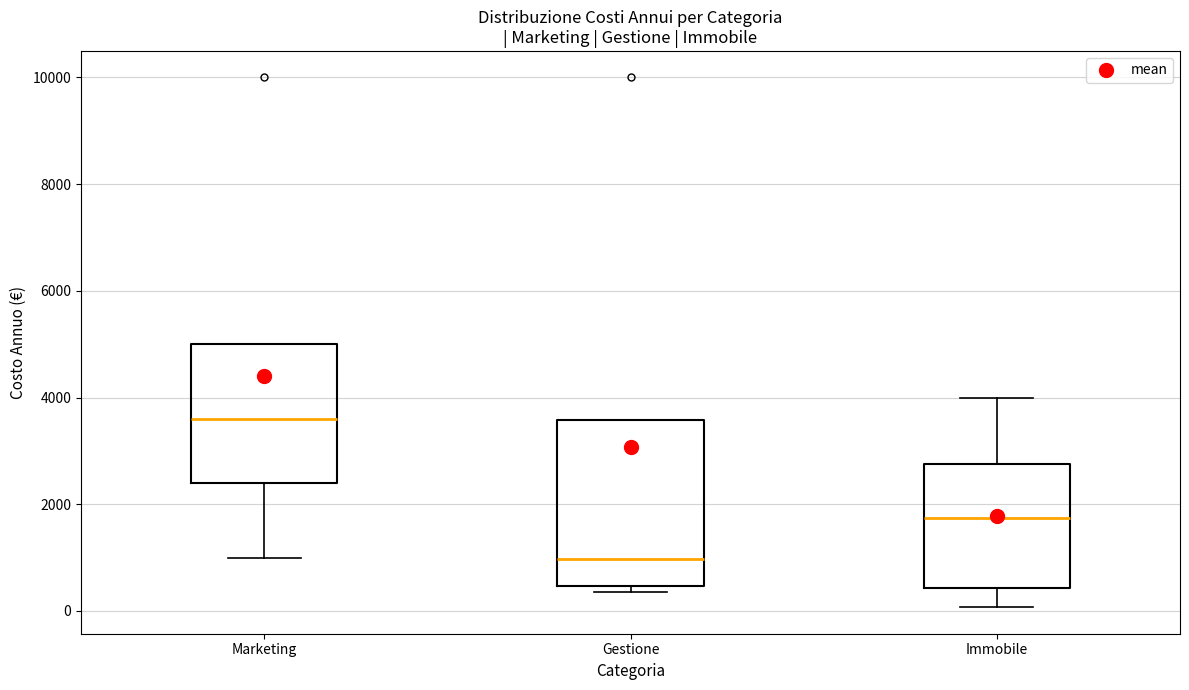

Reading left to right, transcribe this box plot: for each box, give where its median line is, the range the box spans, and where its two whiskers end, as read against the y-axis. The values are not printed on the chart, so give them approximately, as read against the axis.

Marketing: median 3600, box 2400 to 5000, whiskers 1000 to 5000
Gestione: median 1000, box 400 to 3600, whiskers 400 (just below the box's lower edge) to 3600
Immobile: median 1800, box 400 to 2800, whiskers 0 to 4000